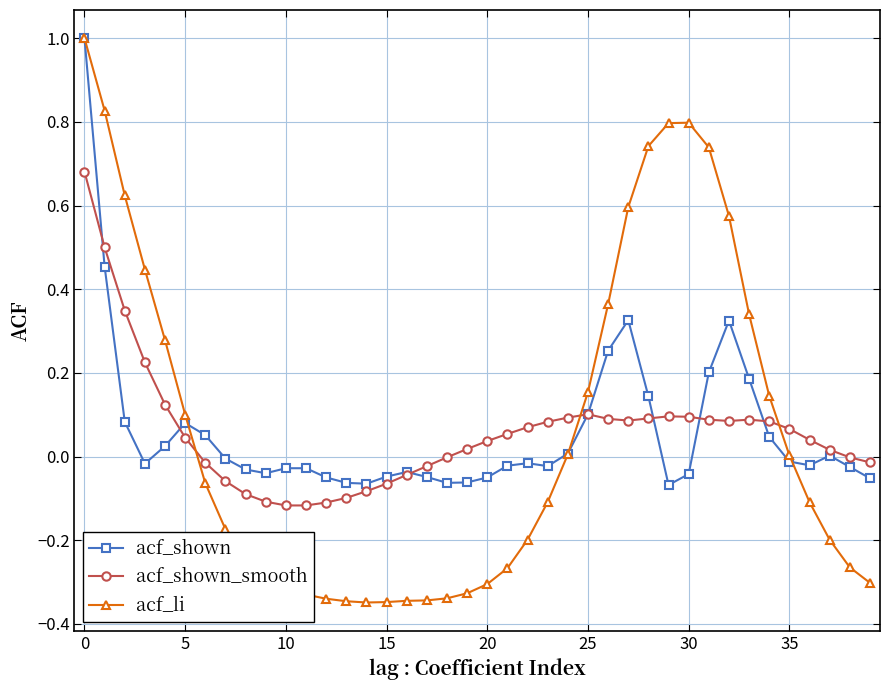

What is the value of the acf_shown point at the 1st from the left?

1.0